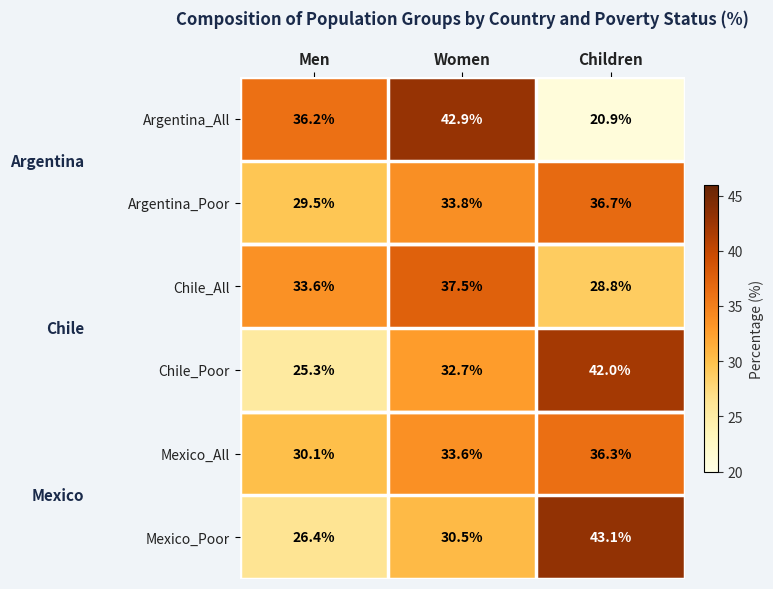

Is it true that Chile_All equals 49.7 at Women?

False